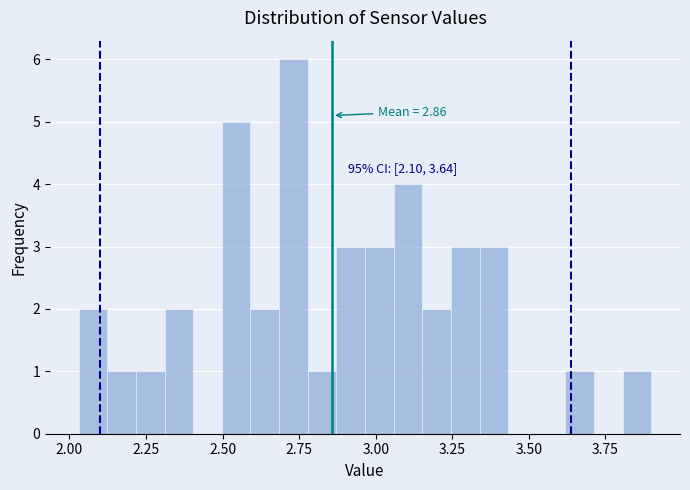

Read against the x-axis, roughly where is the centre of the tallest bar?

2.75